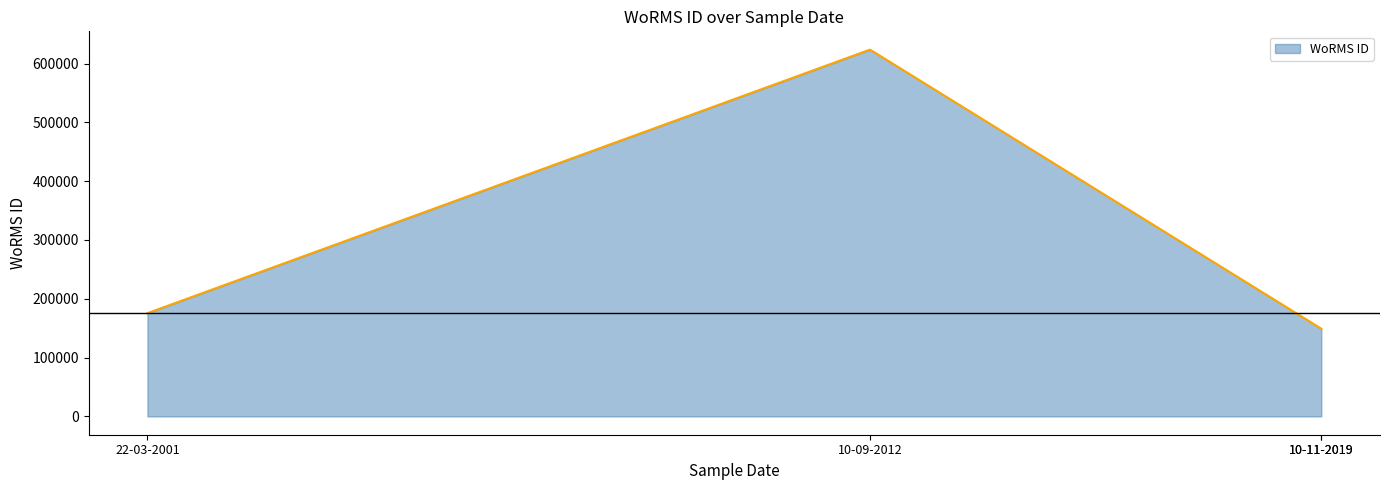

What is the smallest value displayed?

149095.0